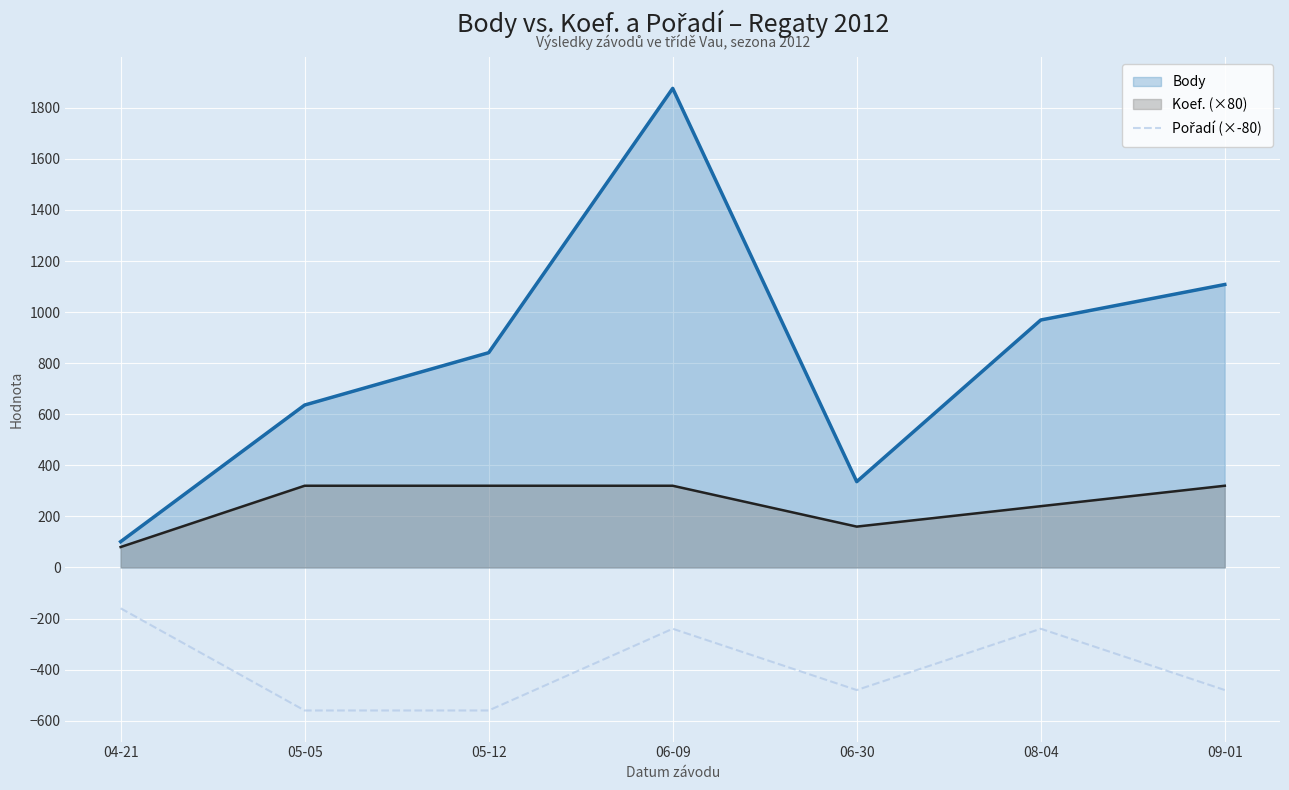

Which series has the largest total across all categories?

Body